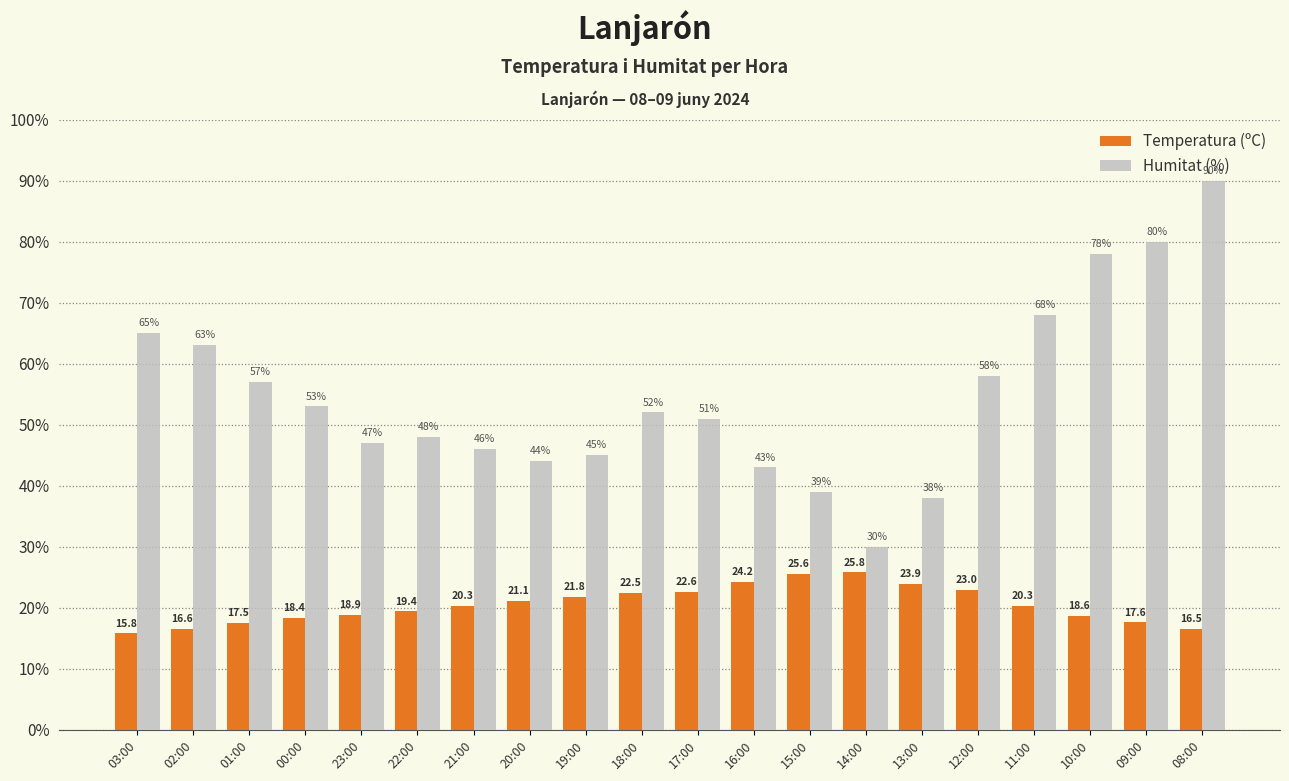

What is the label of the 18th bar from the right?

01:00